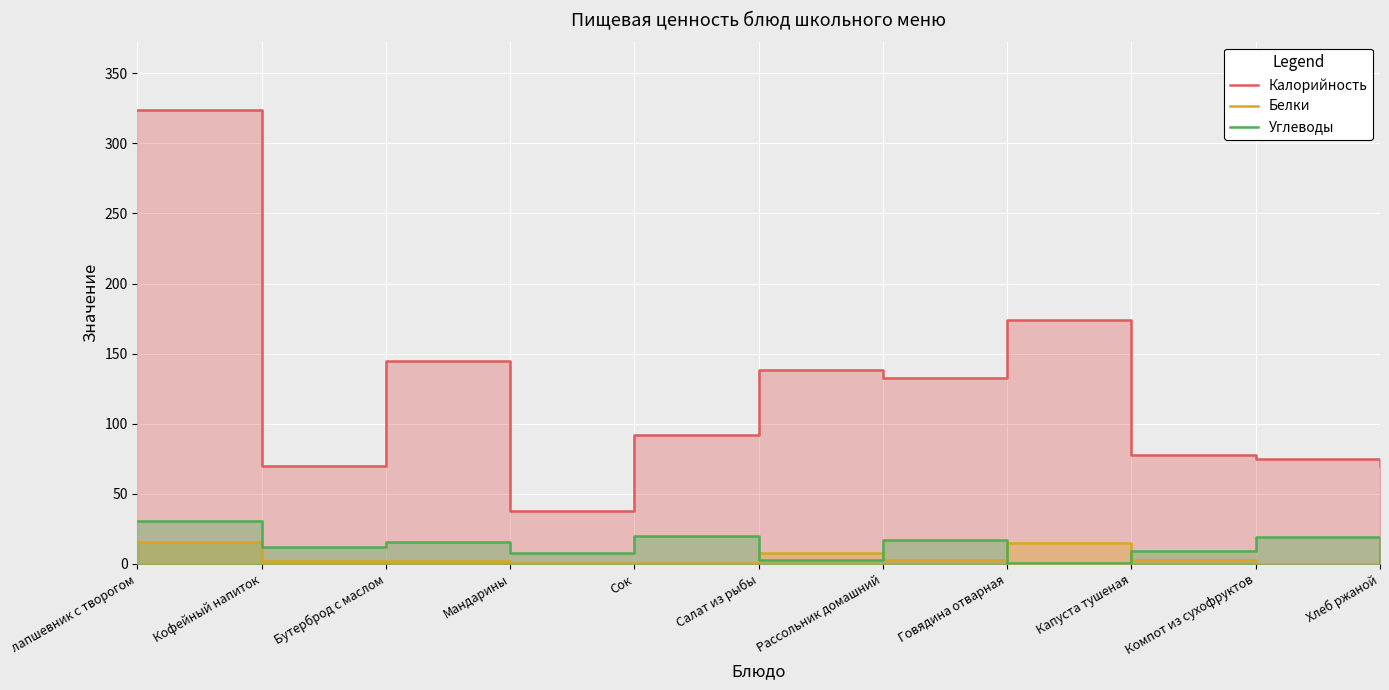

What is the difference between the Белки values at Салат из рыбы and Рассольник домашний?

5